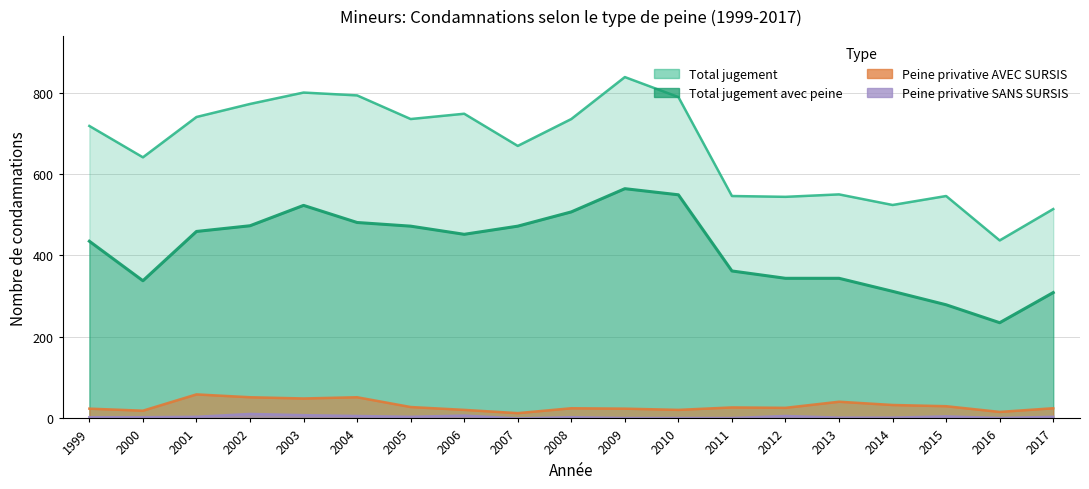

In Peine privative AVEC SURSIS, how many points are higher than both neighbors (excluding endpoints)?

5